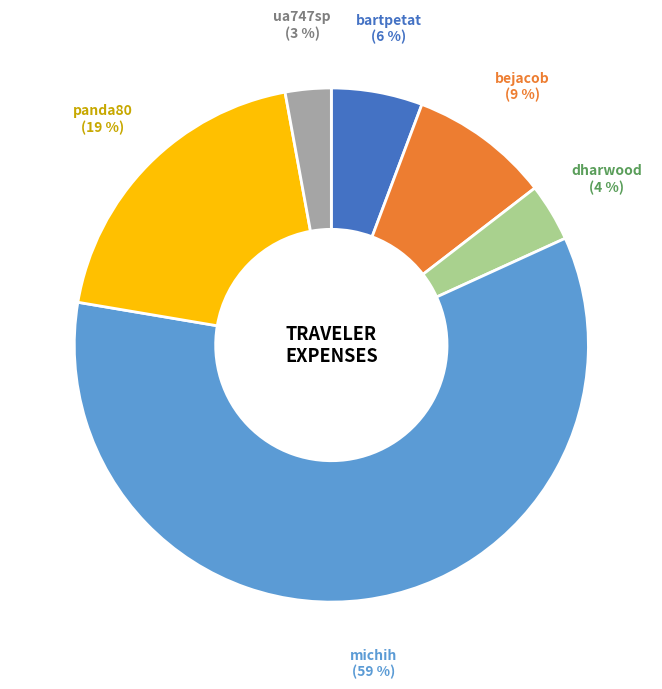

Which slice is the largest?

michih